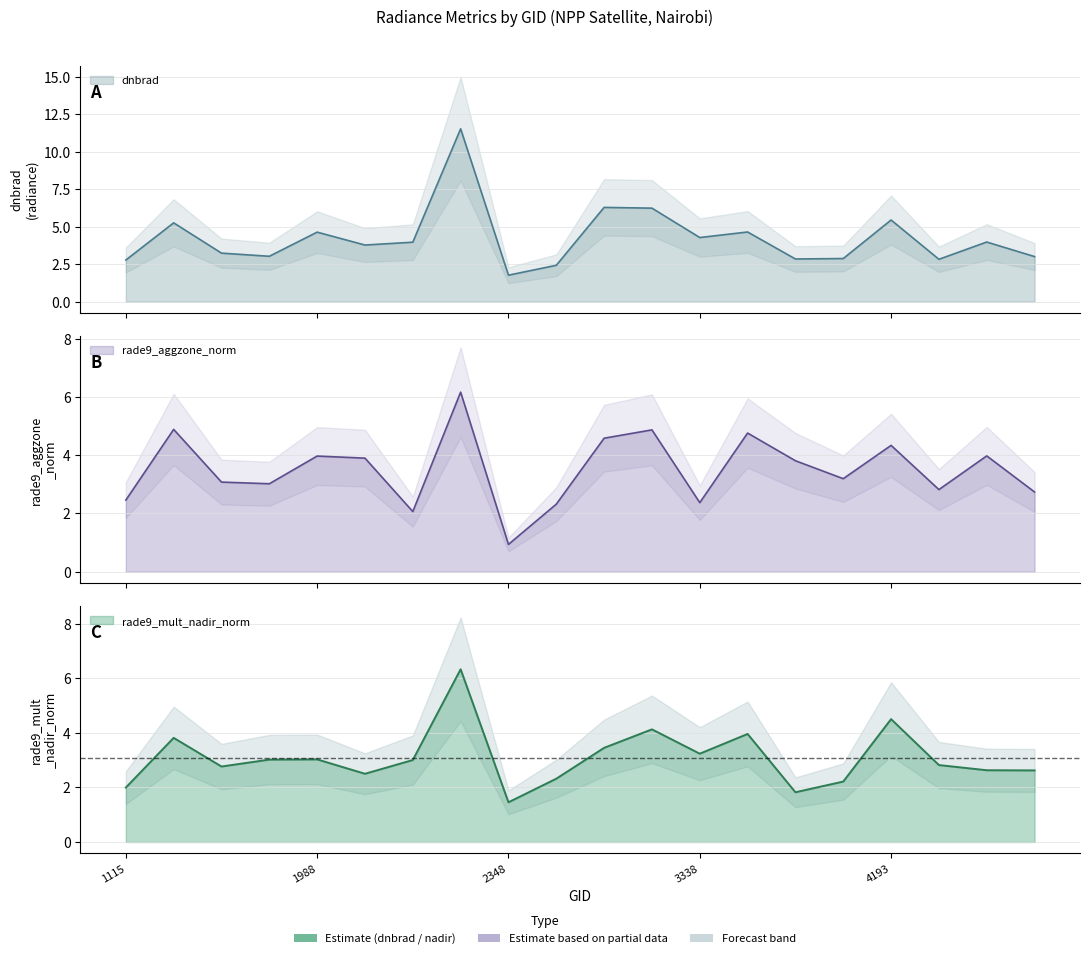

How many categories are shown in the chart?

20